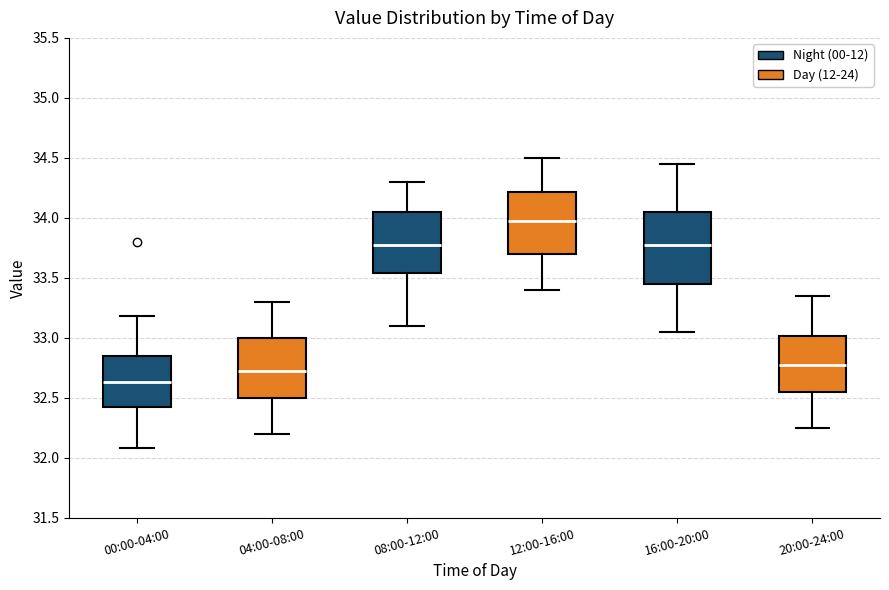

Which box's median line is the highest?

12:00-16:00